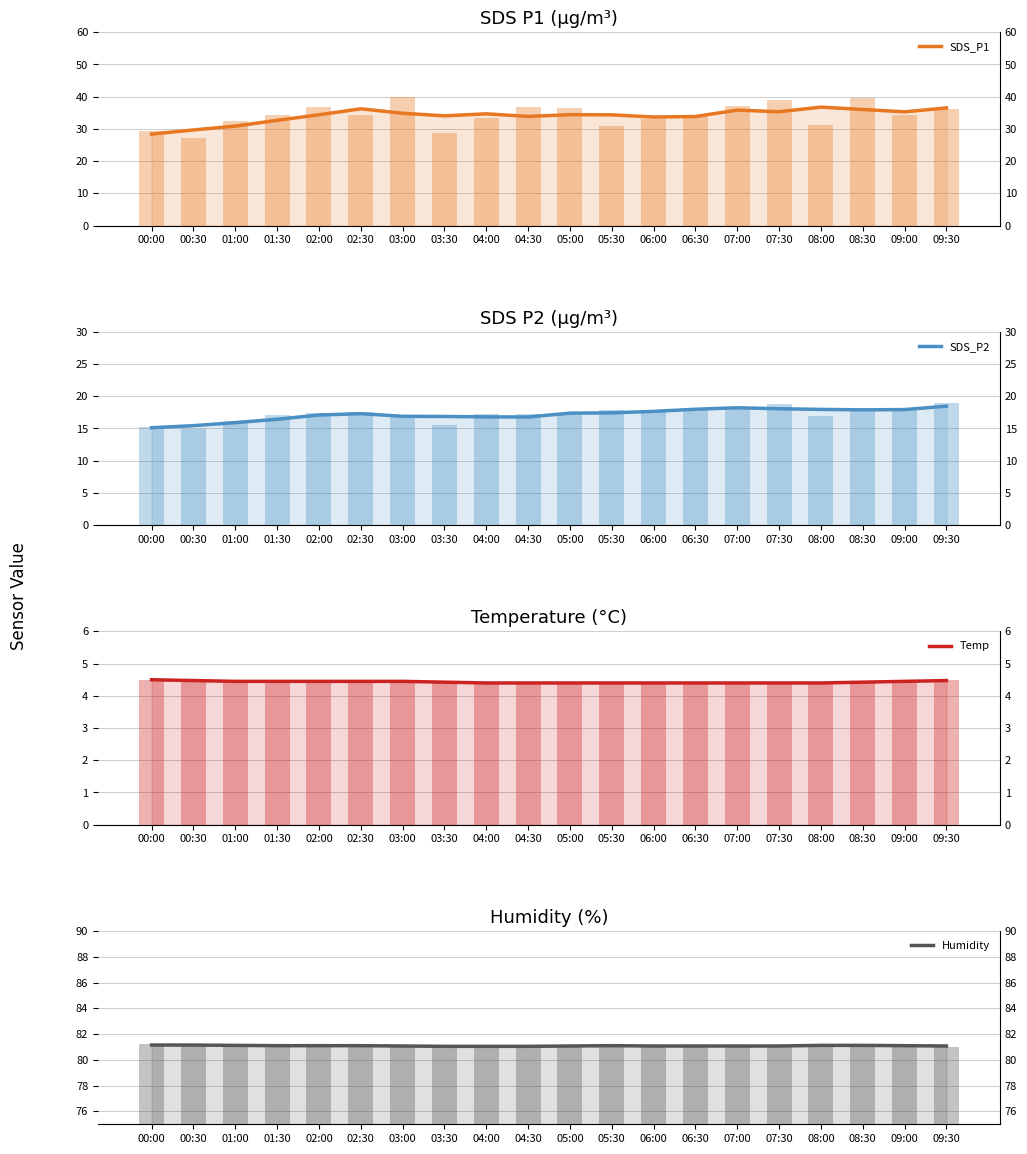

What is the greatest value displayed?

81.2